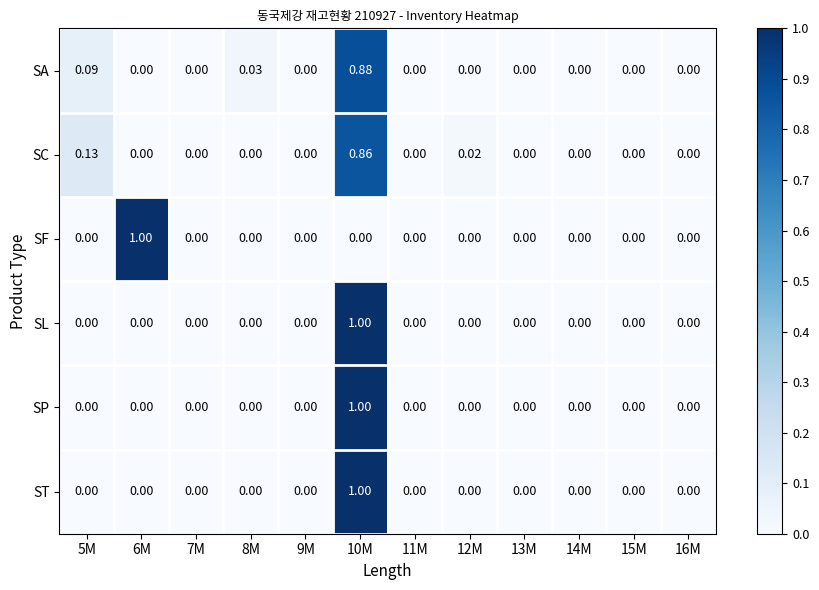

Between 5M and 9M, which series saw the biggest shift?

SC